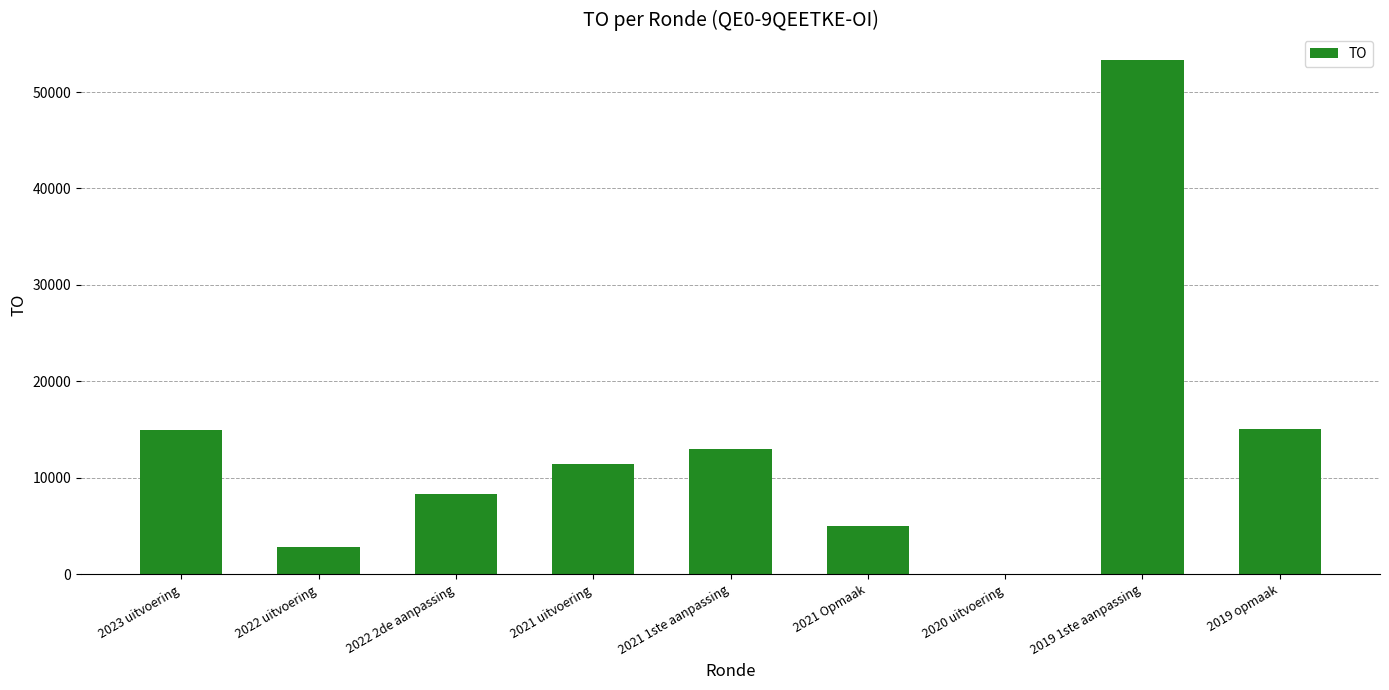

Count the number of data series in this chart.

1